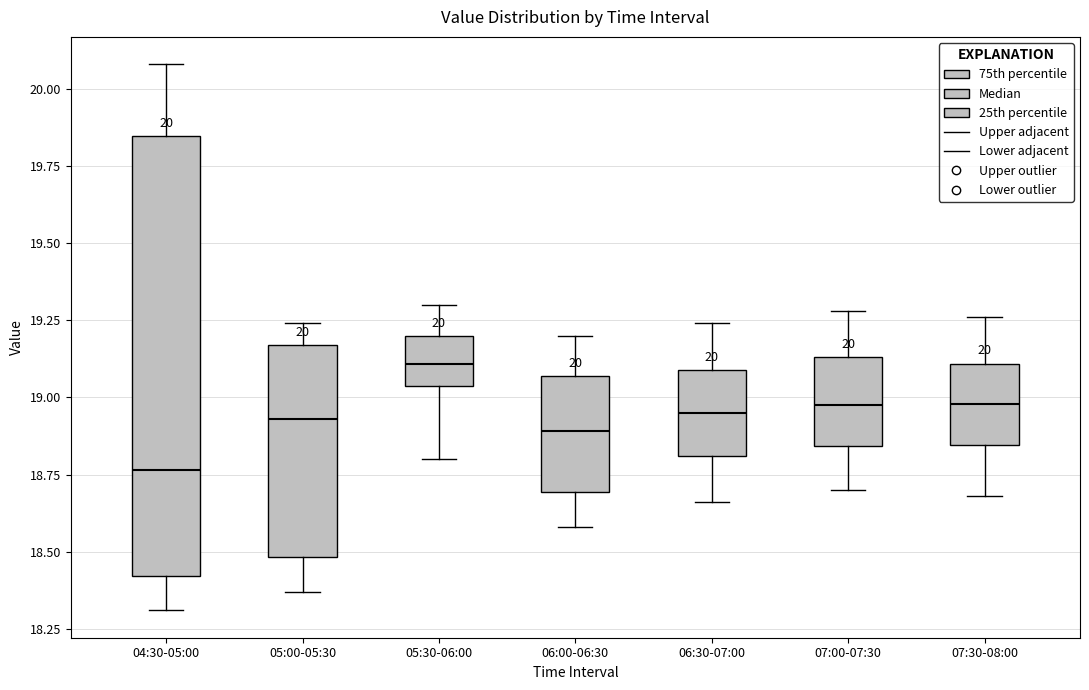

Comparing the boxes themselves (not the whiskers), which one is the tallest?

04:30-05:00